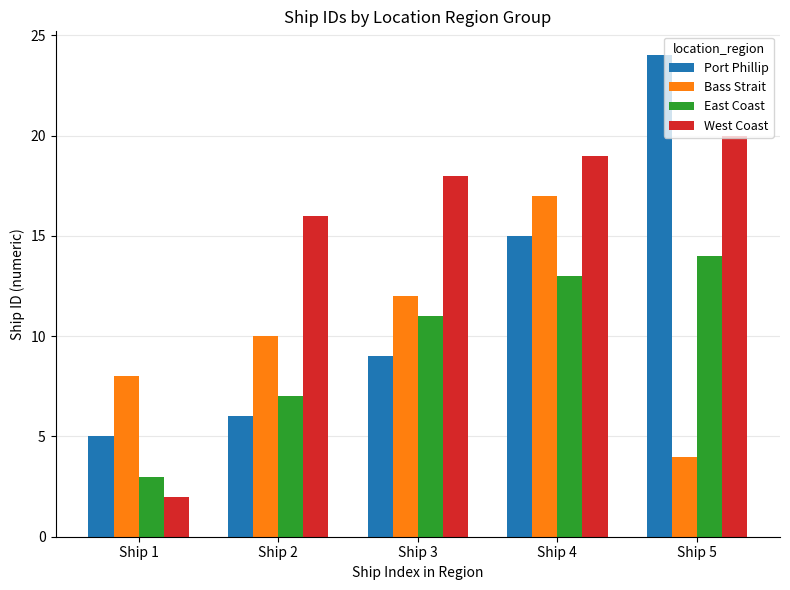

How many series are shown in this chart?

4